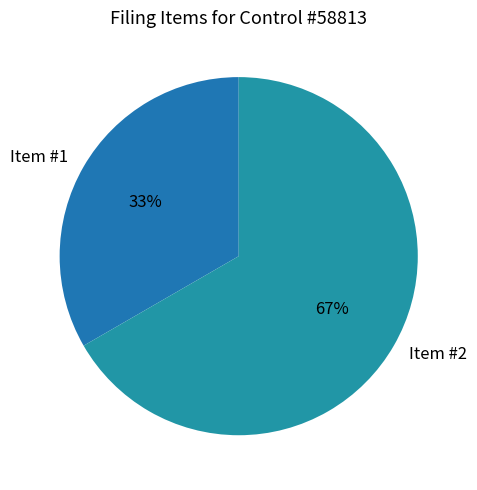

Is the sum of Item #1 and Item #2 greater than half?

Yes